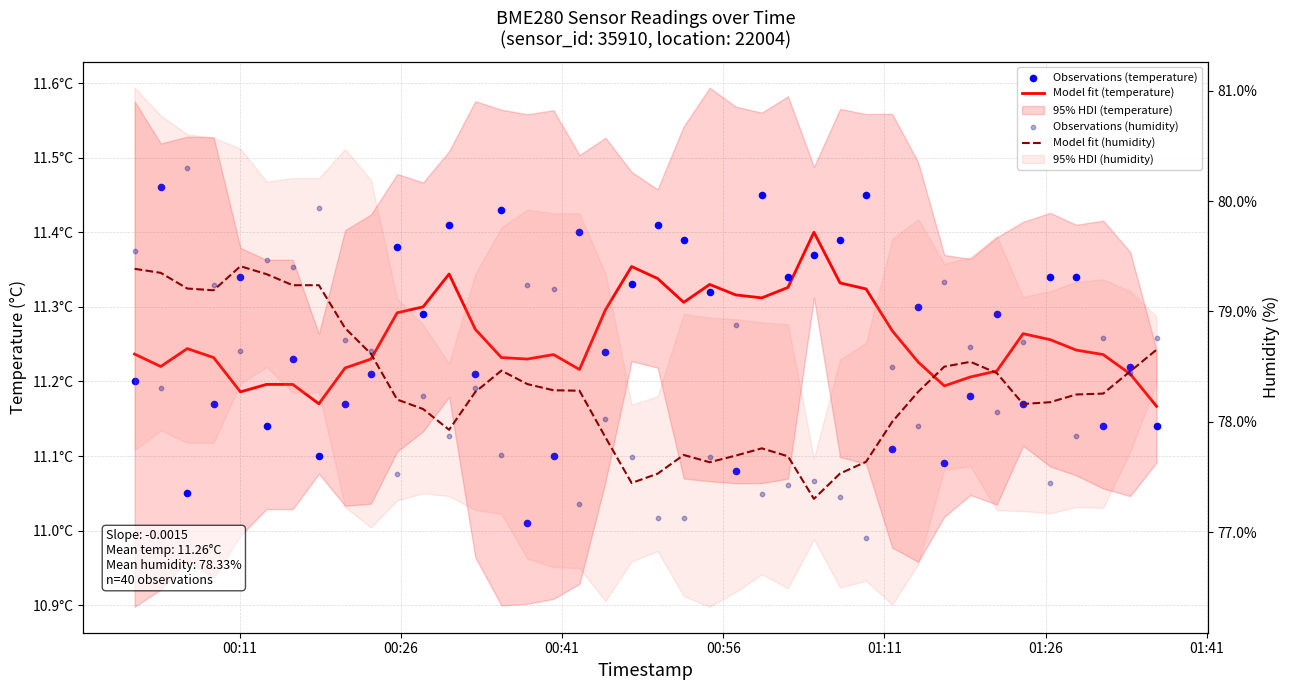

Which series has the largest total across all categories?

Model fit (humidity)